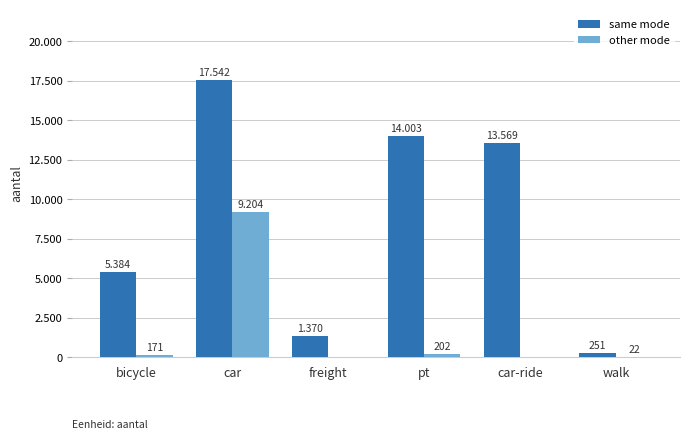

Are the bars grouped side by side (vs. stacked)?

Yes